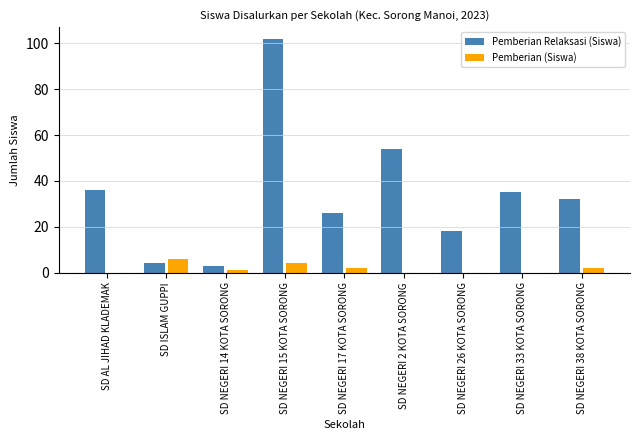

Where is Pemberian Relaksasi (Siswa) nearest to the value 52?

SD NEGERI 2 KOTA SORONG